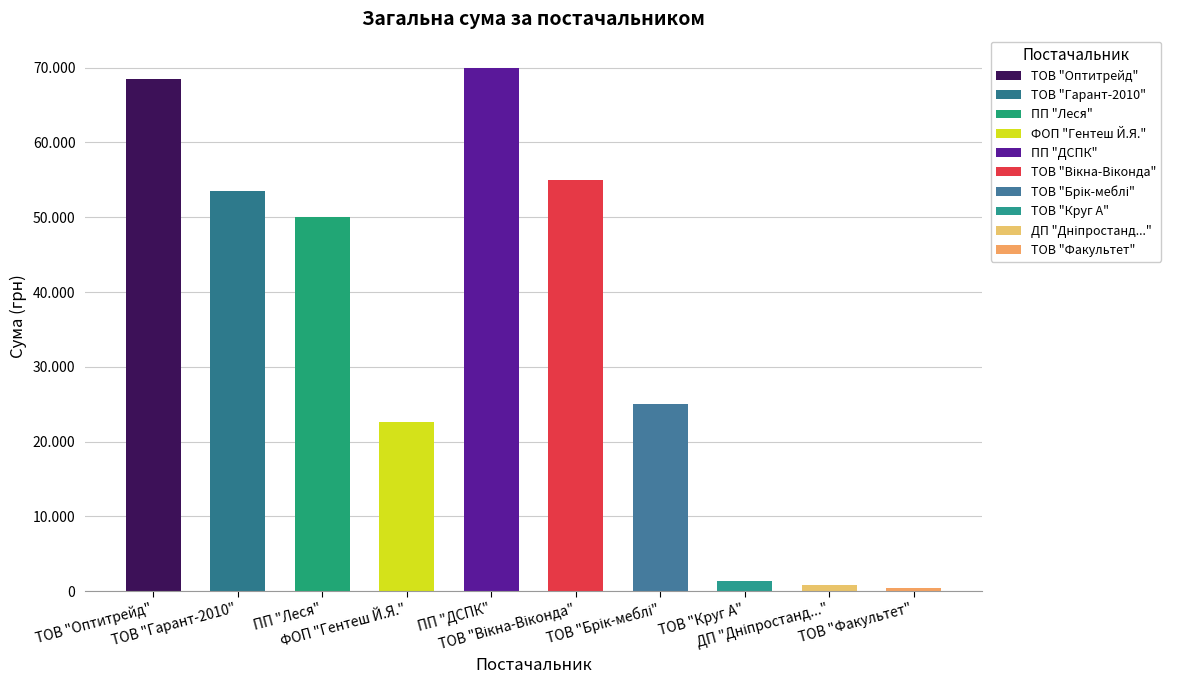

How many bars are there in total?

10